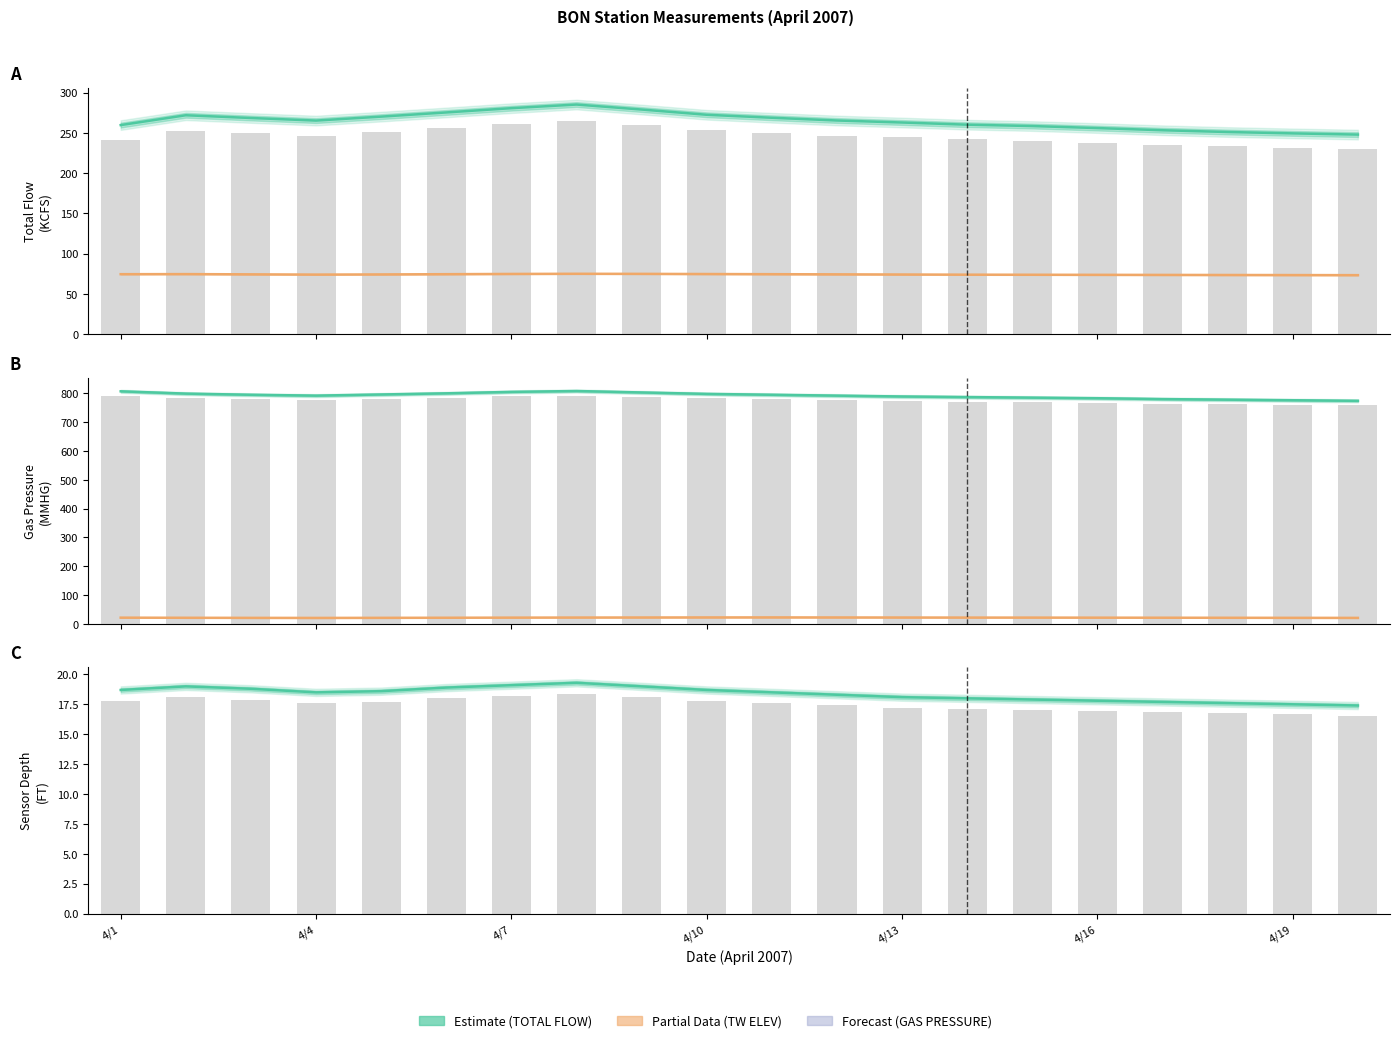

True or false: TW ELEV (FT) has a value of 4.4 at 4/14.

False